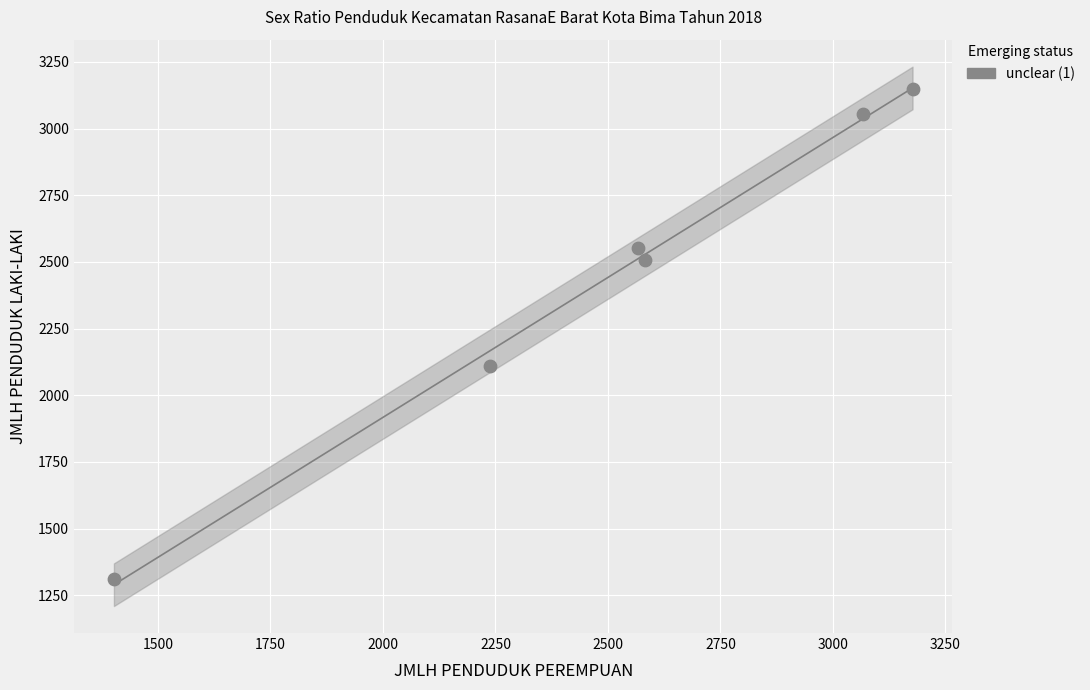

What Y value in the scatter plot is closest to 2230?

2110